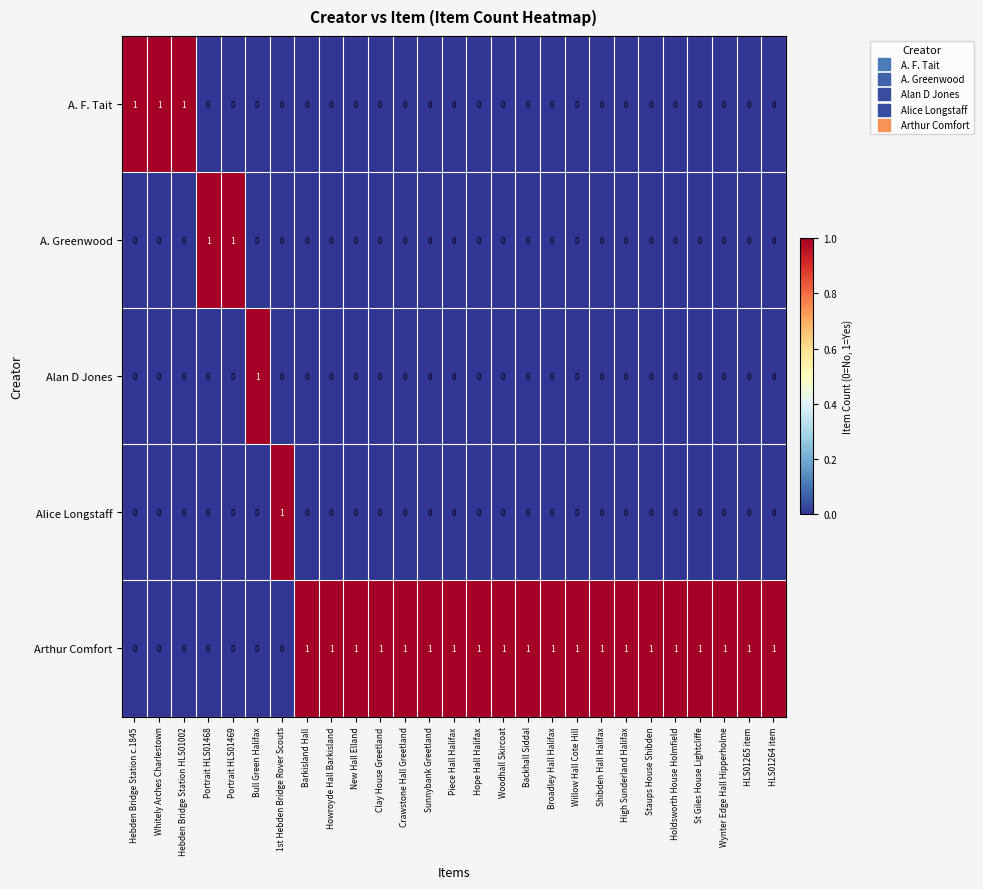

True or false: A. Greenwood has a value of 0 at Backhall Siddal.

True